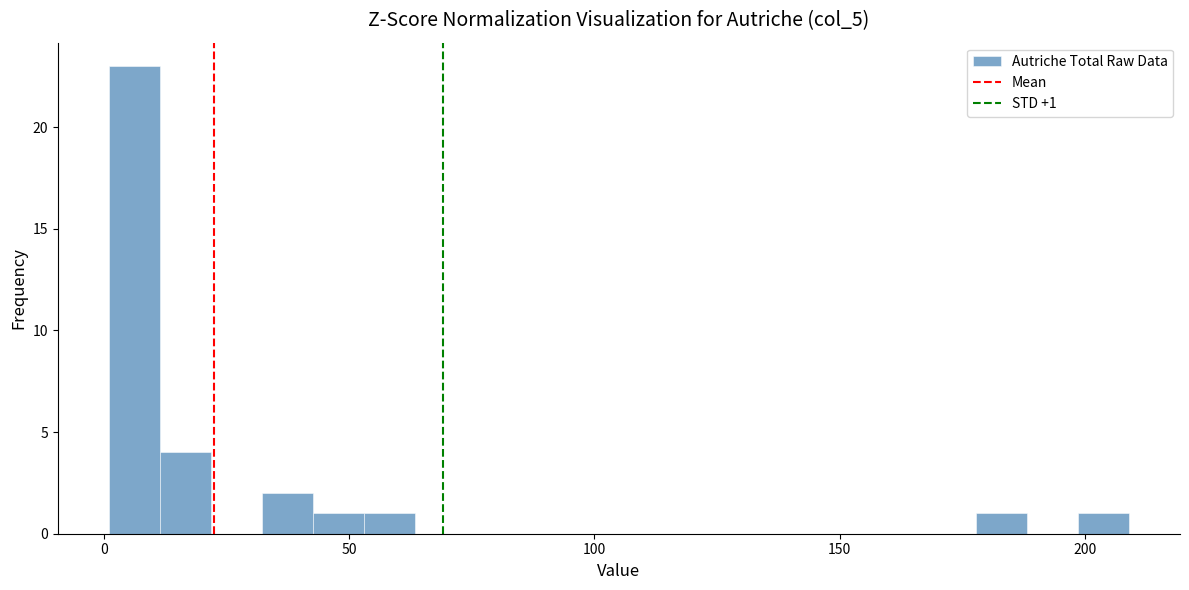

Read against the x-axis, roughly where is the centre of the tallest bar?

5